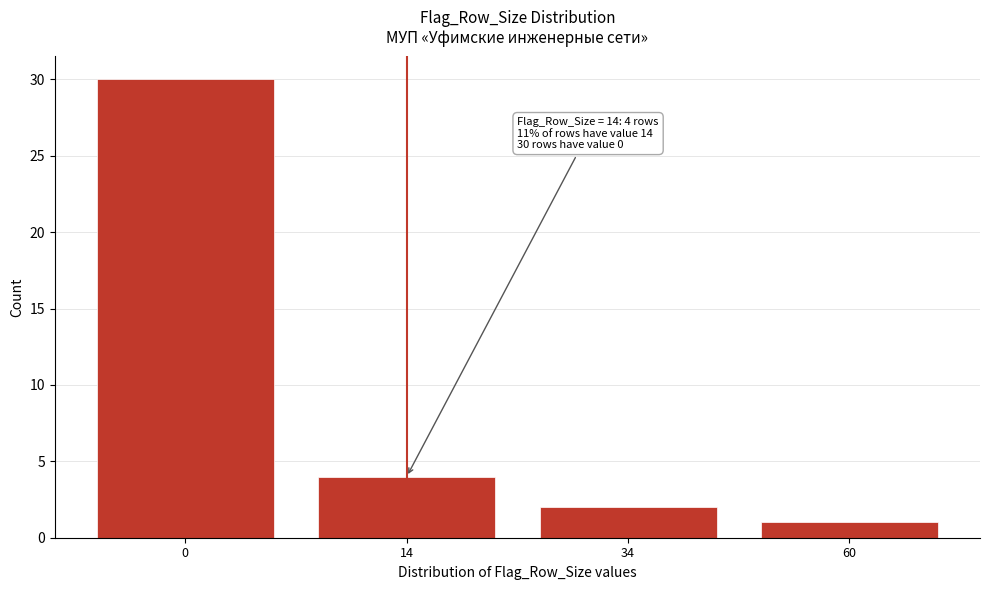

Reading right to left, extract all data points from this chart.

60=1	34=2	14=4	0=30